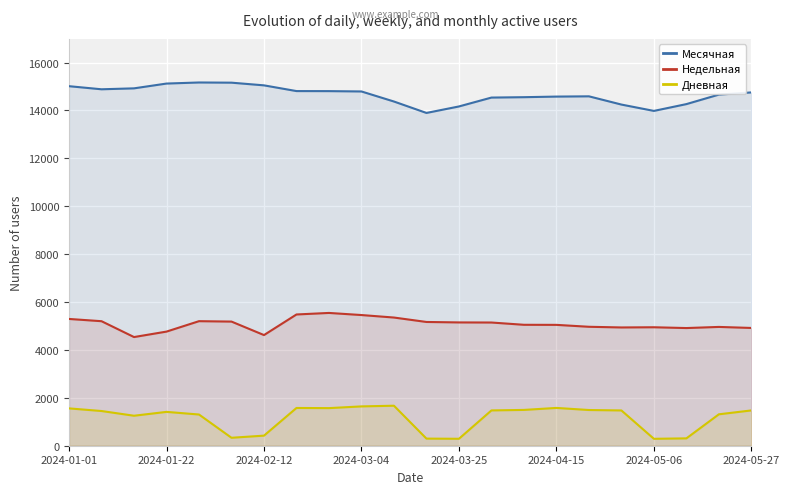

List the series in order of their peak value, lowest first.

Дневная, Недельная, Месячная